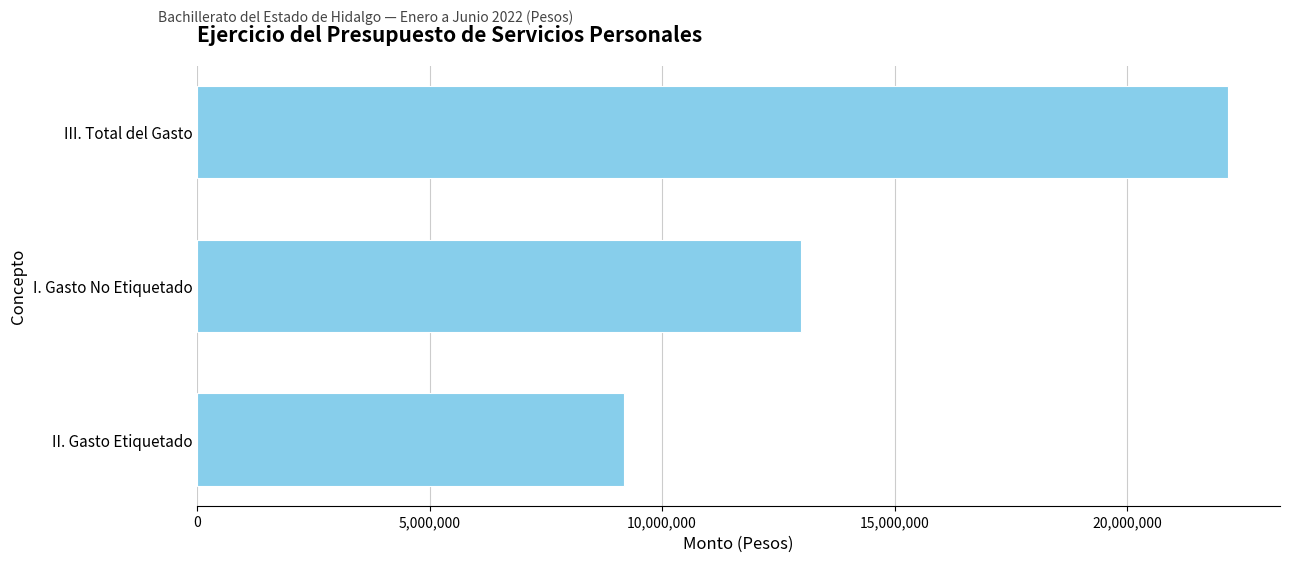

Is it true that the value at III. Total del Gasto is 22181071.4?

True